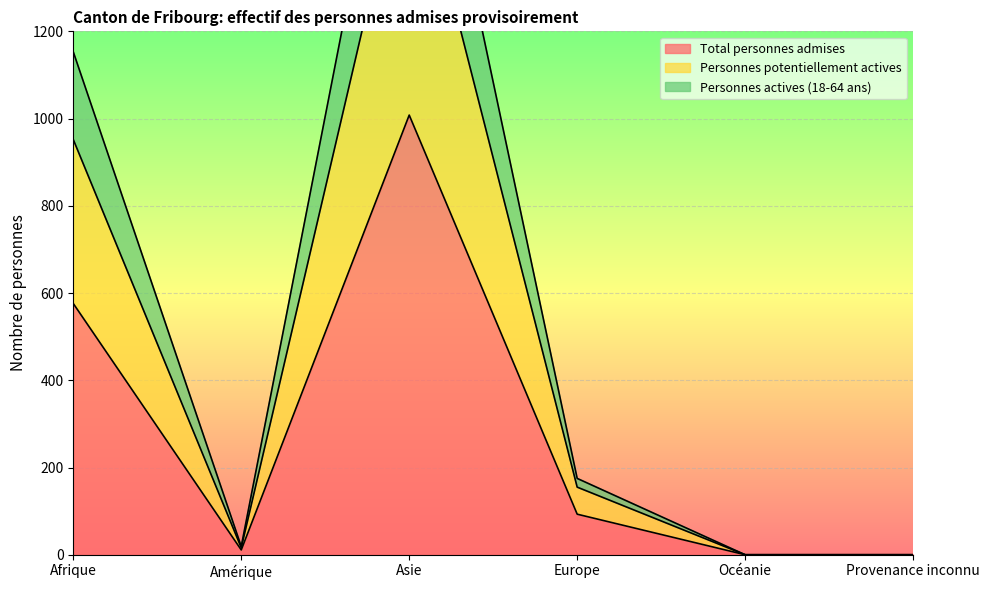

At which category does the chart reach its peak across all series?

Asie